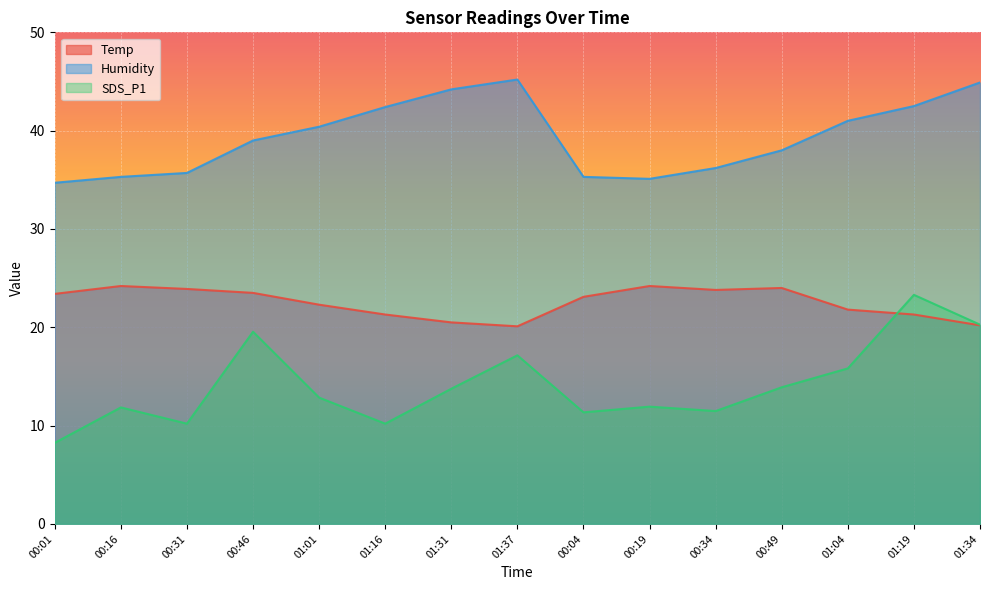

At which category does Humidity reach its first local peak?

01:37